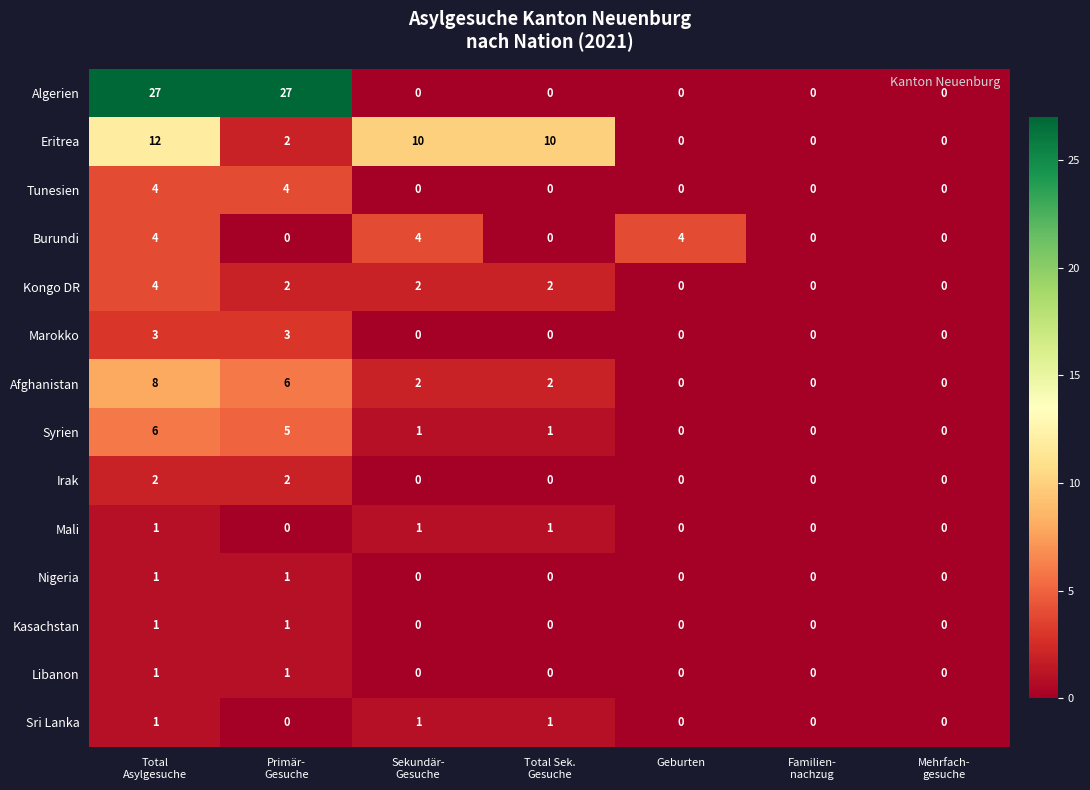

At which category is the sum across all series the highest?

Total
Asylgesuche